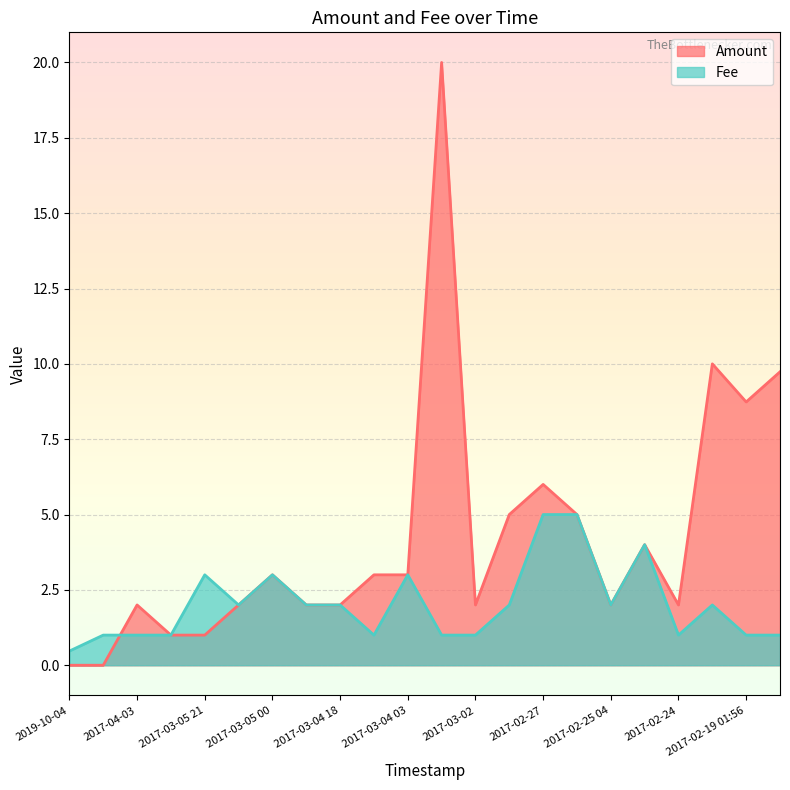

Reading right to left, list all the values displayed in this chart.

Amount: 2017-02-19 01:48=9.7	2017-02-19 01:56=8.7	2017-02-20=10.0	2017-02-24=2.0	2017-02-25 01=4.0	2017-02-25 04=2.0	2017-02-26=5.0	2017-02-27=6.0	2017-03-01=5.0	2017-03-02=2.0	2017-03-03=20.0	2017-03-04 03=3.0	2017-03-04 15=3.0	2017-03-04 18=2.0	2017-03-04 22=2.0	2017-03-05 00=3.0	2017-03-05 12=2.0	2017-03-05 21=1.0	2017-03-06=1.0	2017-04-03=2.0	2017-12-29=0.0	2019-10-04=0.0
Fee: 2017-02-19 01:48=1.0	2017-02-19 01:56=1.0	2017-02-20=2.0	2017-02-24=1.0	2017-02-25 01=4.0	2017-02-25 04=2.0	2017-02-26=5.0	2017-02-27=5.0	2017-03-01=2.0	2017-03-02=1.0	2017-03-03=1.0	2017-03-04 03=3.0	2017-03-04 15=1.0	2017-03-04 18=2.0	2017-03-04 22=2.0	2017-03-05 00=3.0	2017-03-05 12=2.0	2017-03-05 21=3.0	2017-03-06=1.0	2017-04-03=1.0	2017-12-29=1.0	2019-10-04=0.5